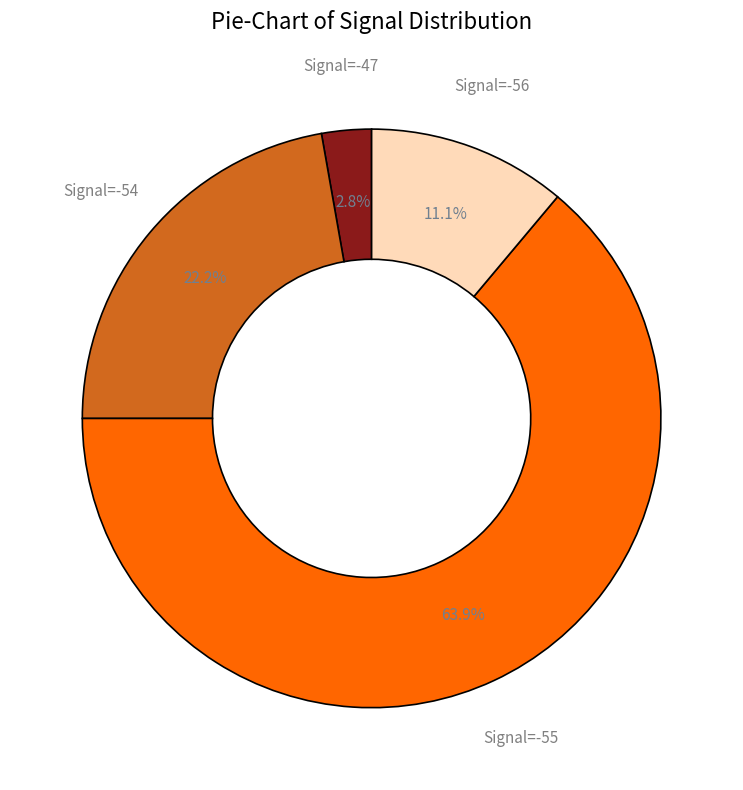

What portion of the pie excludes Signal=-54?

77.8%